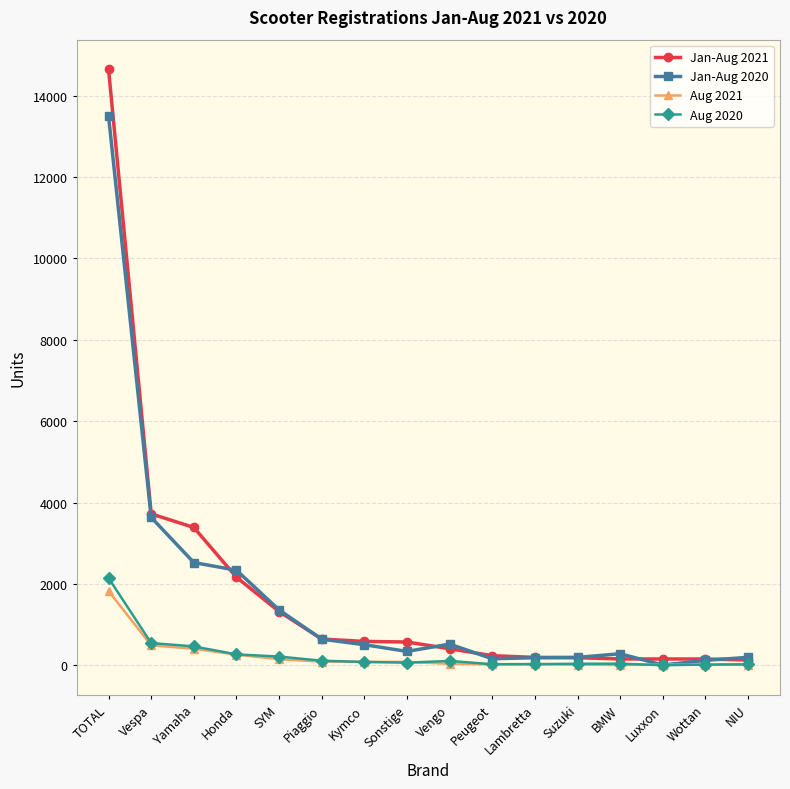

What is the label of the 15th point from the left?

Wottan